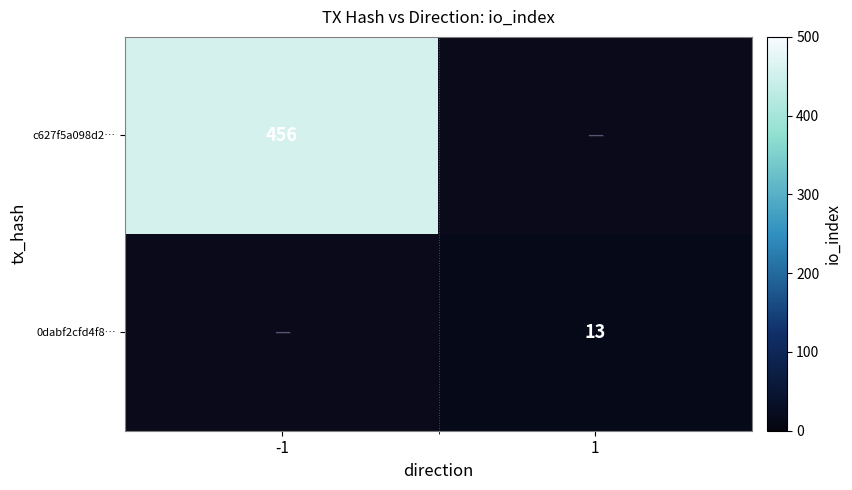

True or false: c627f5a098d2… has a value of 155 at -1.

False